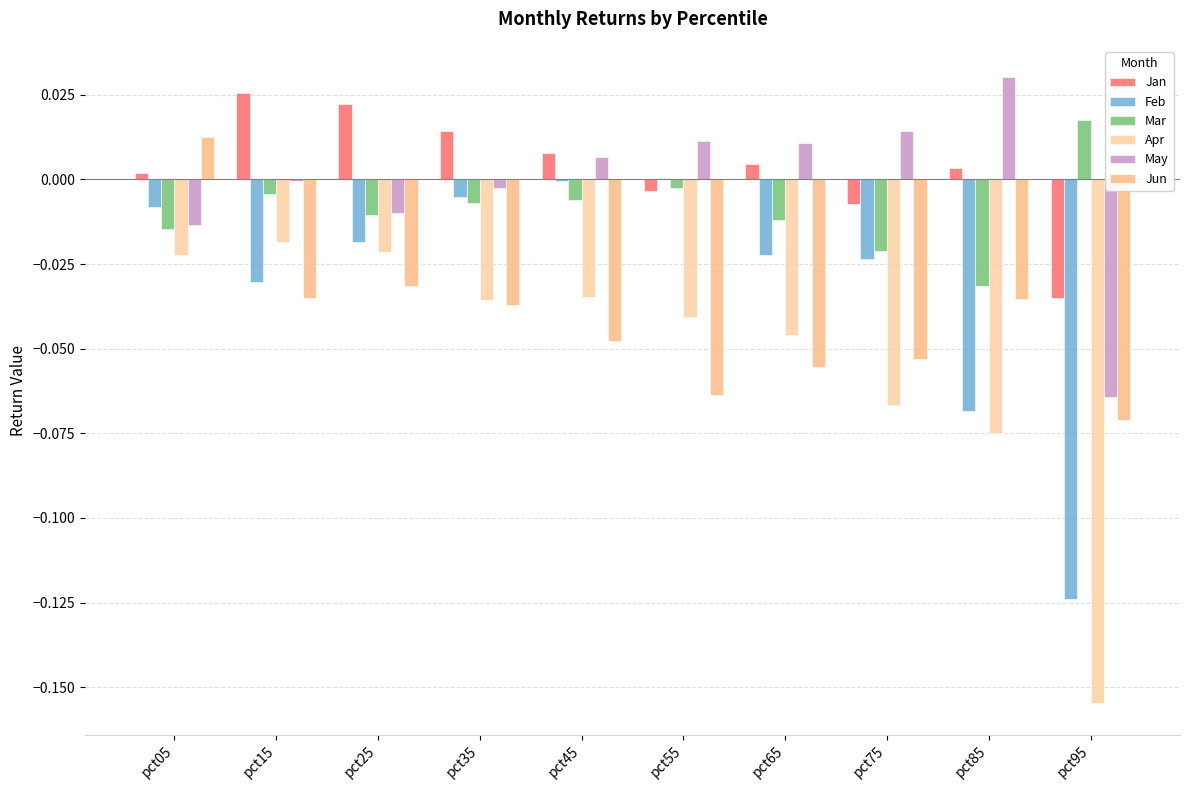

How many distinct data groups are displayed?

6